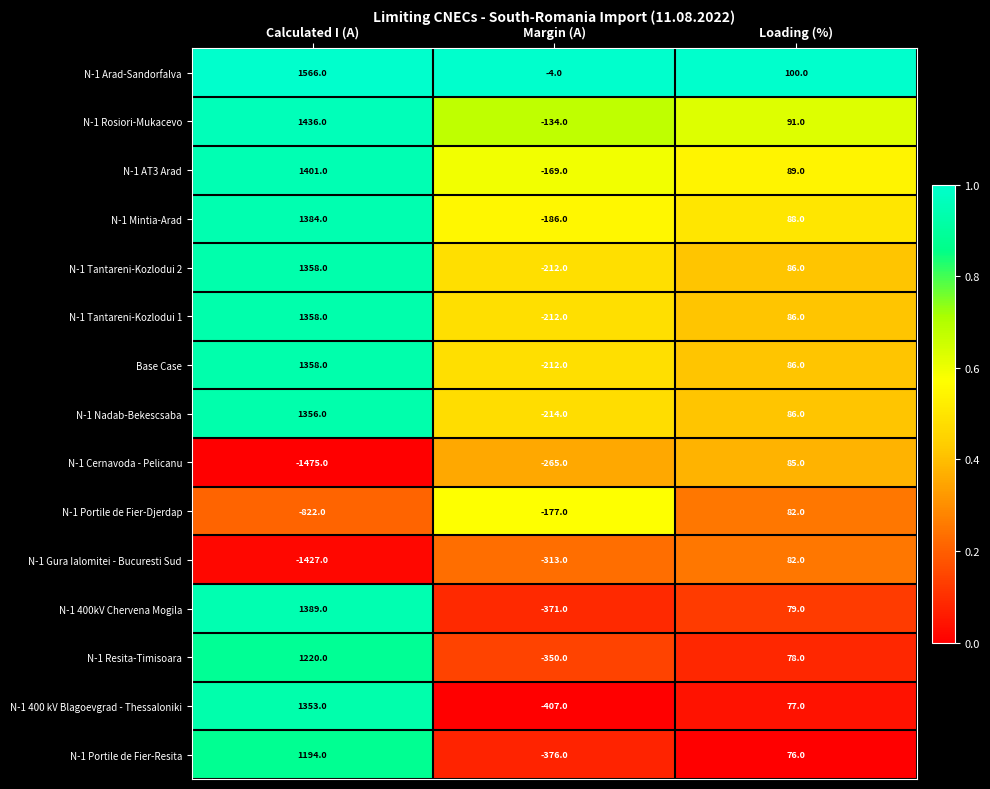

At which label is N-1 Gura Ialomitei - Bucuresti Sud closest to -672?

Margin (A)